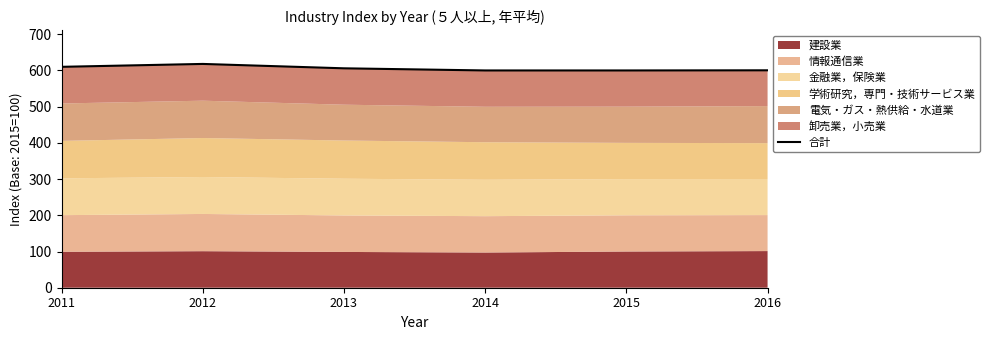

Does the chart have visible grid lines?

No